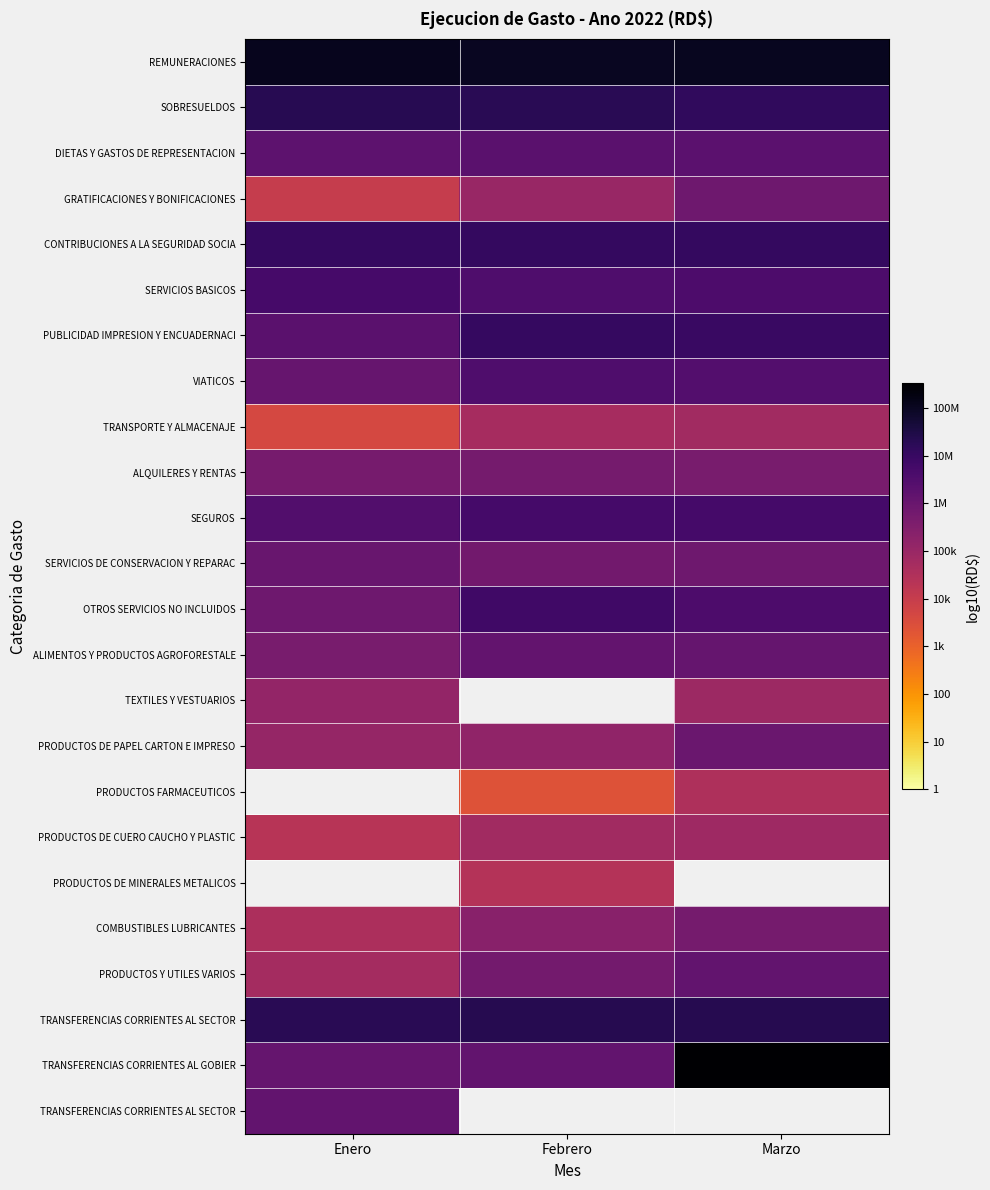

Between Febrero and Enero, which is larger?

Enero